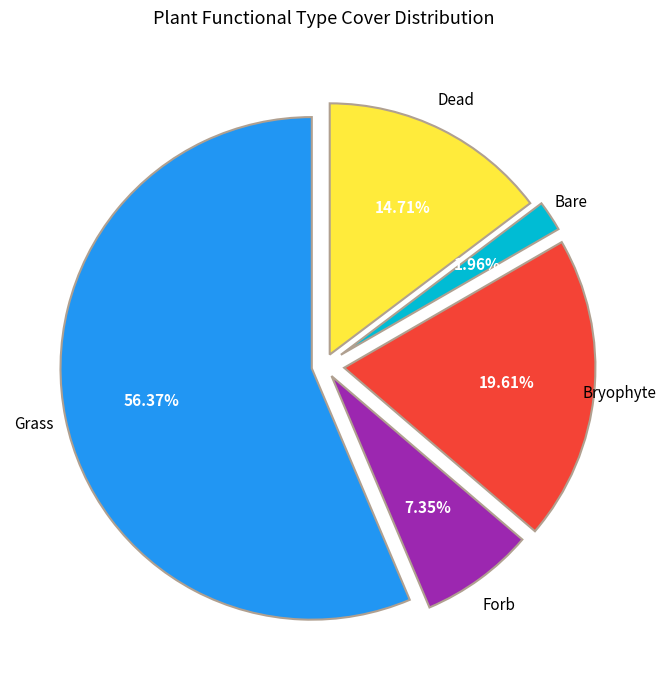

Is there any slice that represents more than half of the pie?

Yes